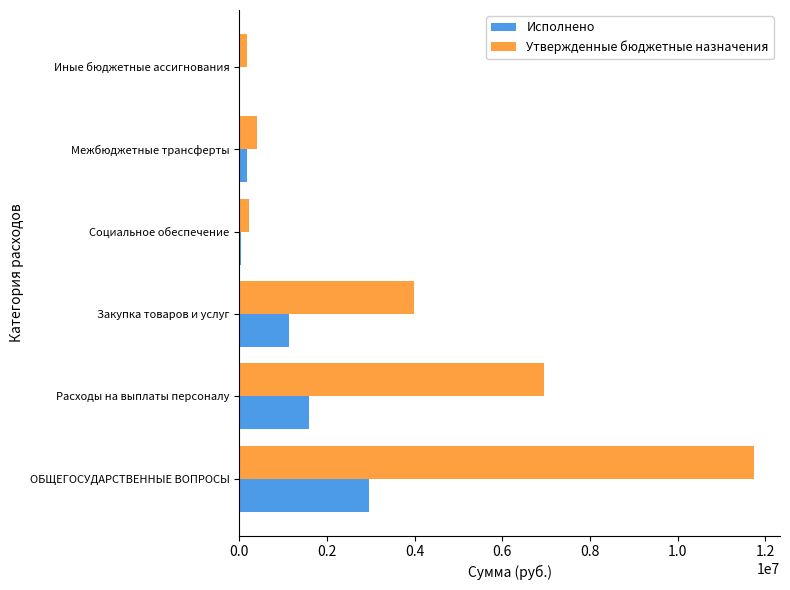

What is the sum of all Утвержденные бюджетные назначения values?

23498678.0